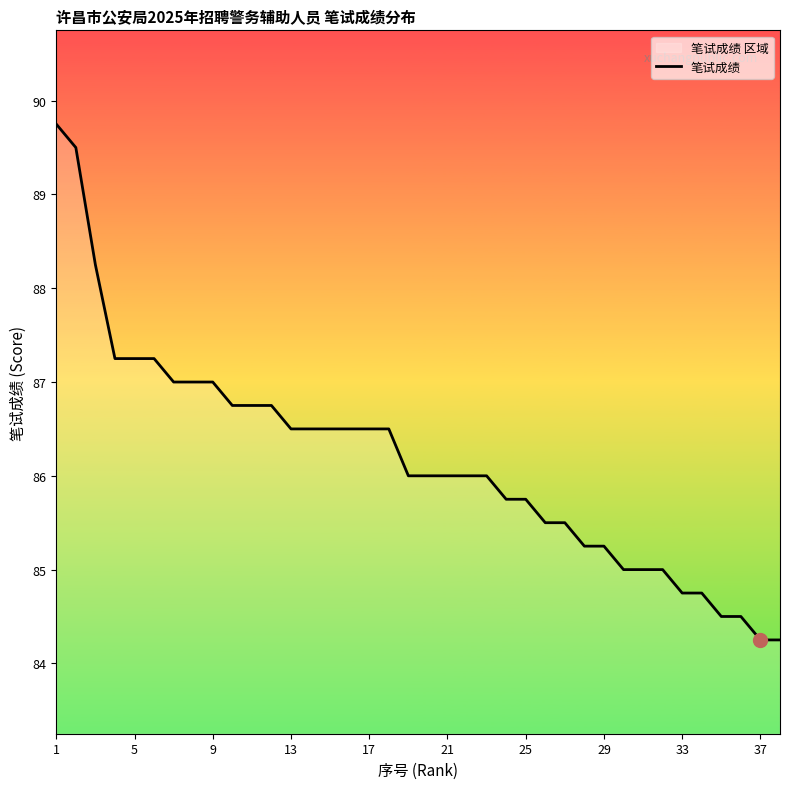

What is the greatest value displayed?

89.8